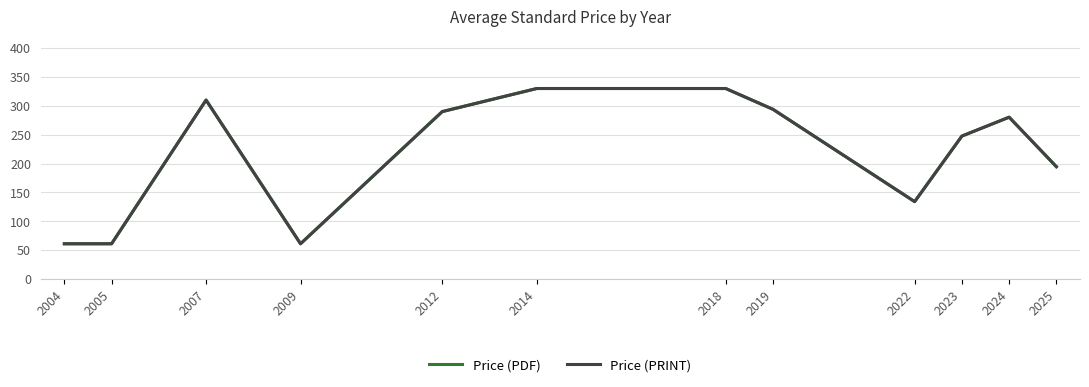

Where is Price (PDF) nearest to the value 195?

2025